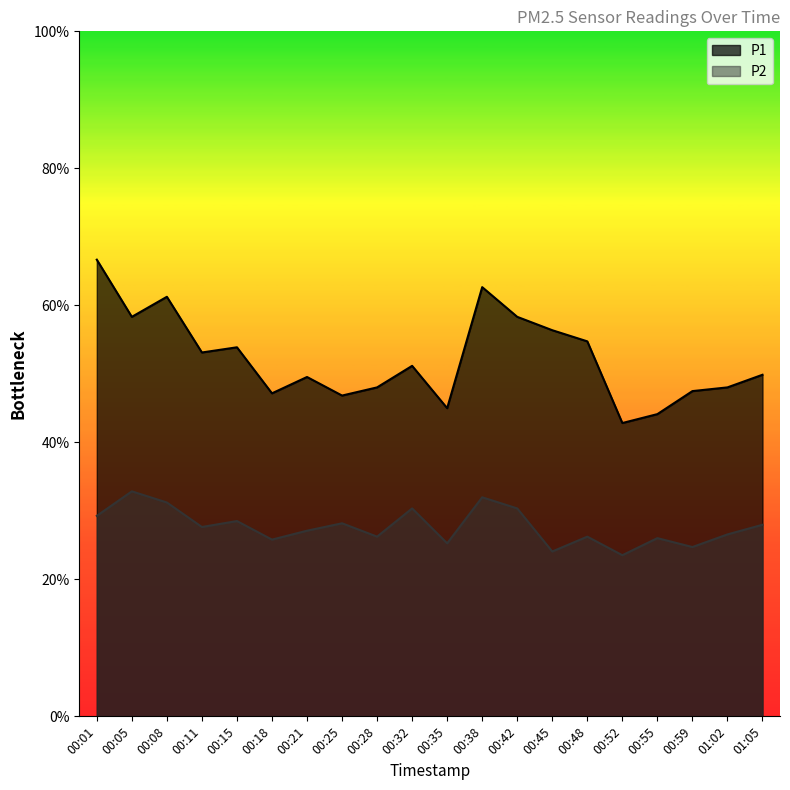

At which label does P2 reach its peak?

00:05